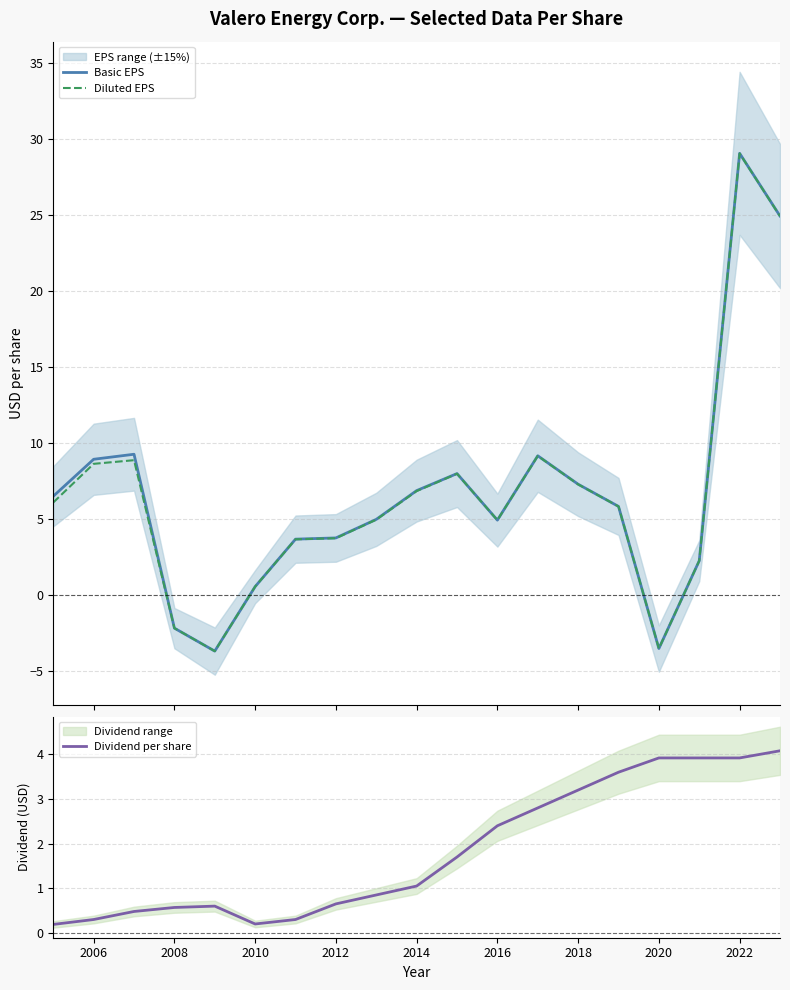

What is the difference between the maximum and minimum values in the Basic EPS series?

32.7